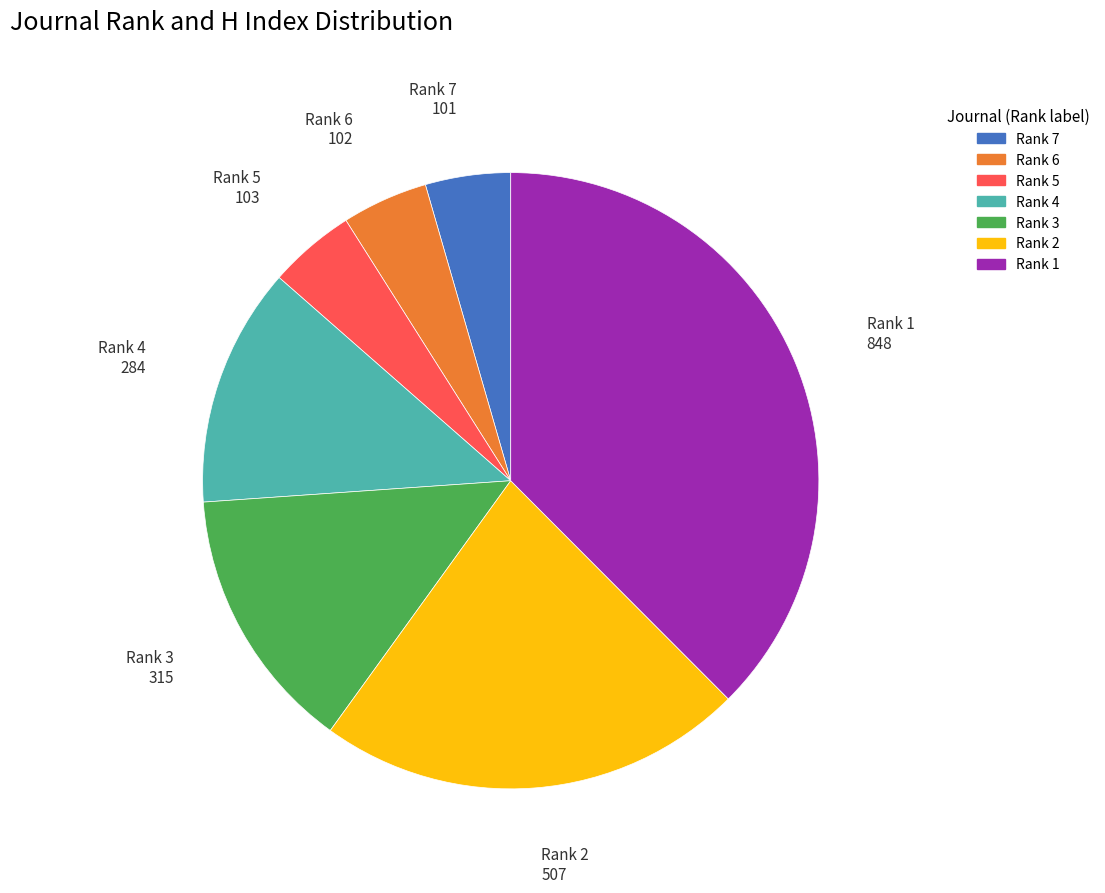

Is there a majority slice in this chart?

No